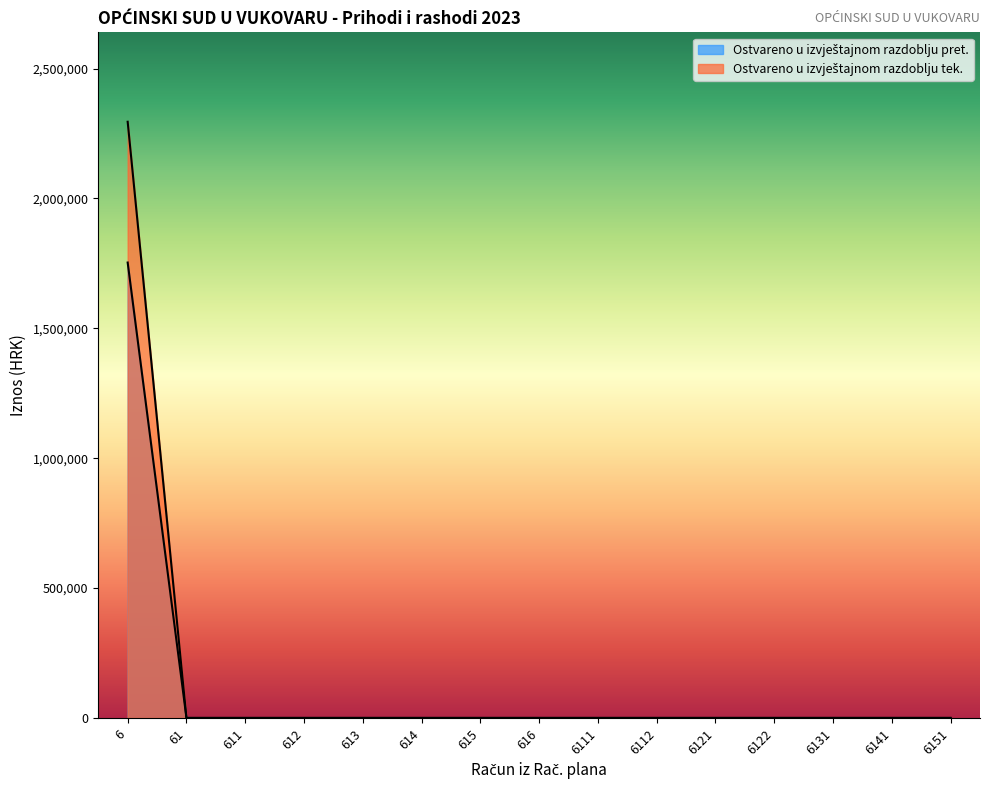

Does the chart display data point markers on the line(s)?

No